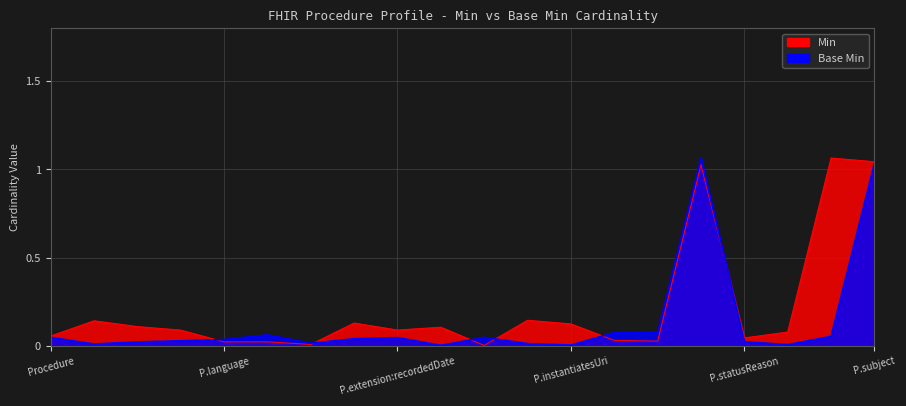

How many categories are shown in the chart?

20